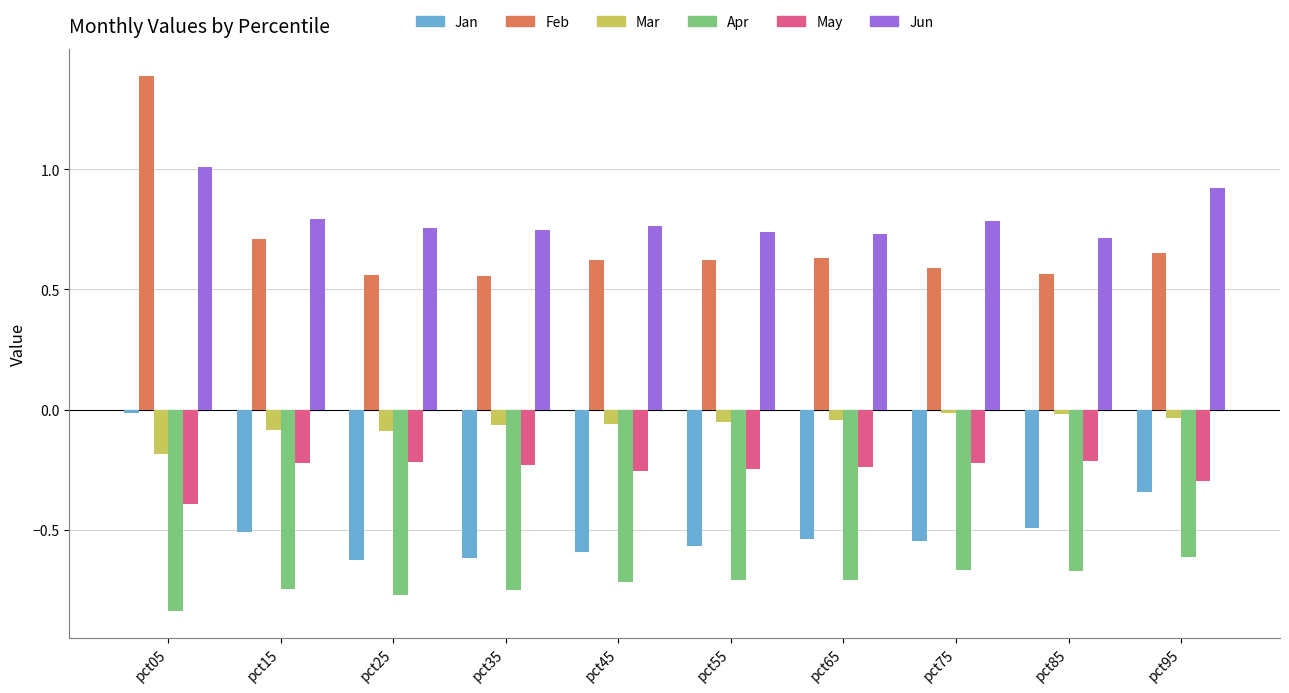

What is the difference between the highest and lowest values at pct35?

1.5